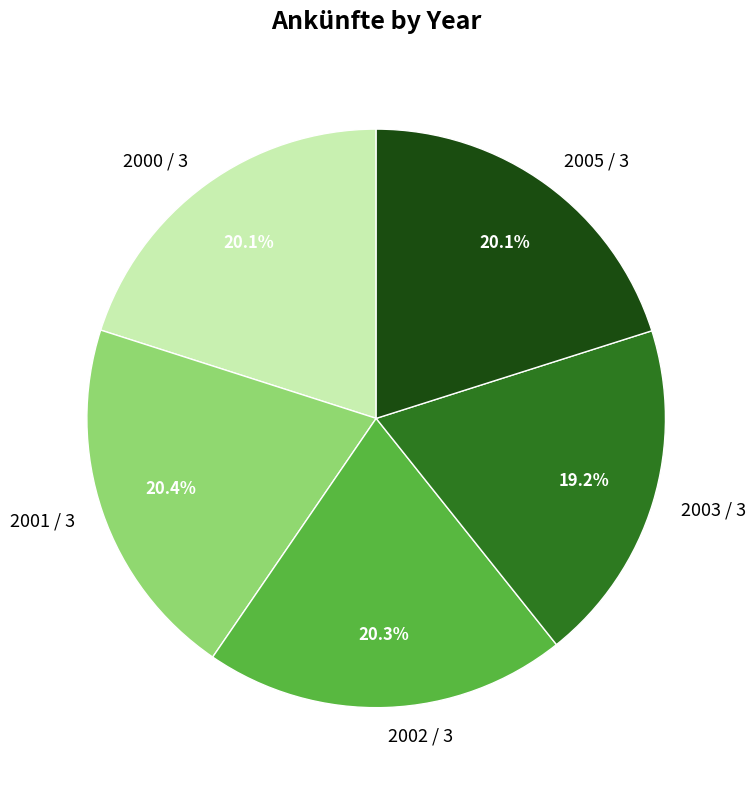

Is there any slice that represents more than half of the pie?

No